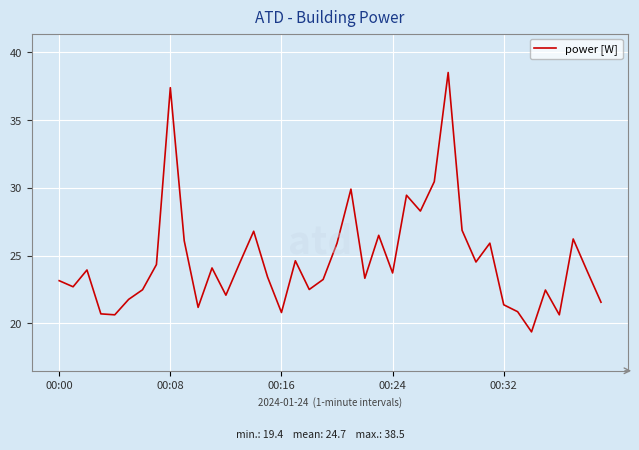

What is the smallest value displayed?

19.4